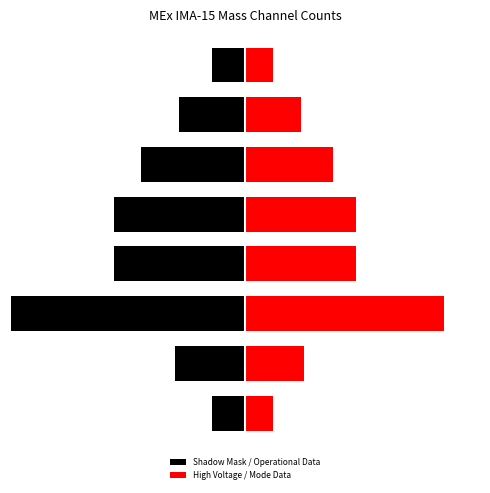

What is the average value of the High Voltage / Mode Data series?

5.1